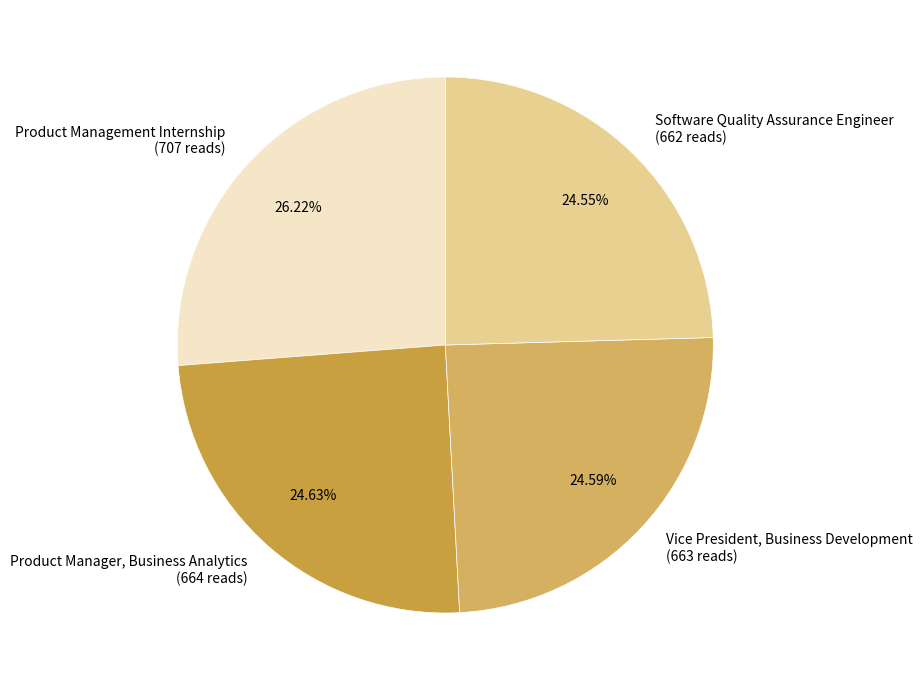

Rank the categories by value from highest to lowest.

Product Management Internship, Product Manager, Business Analytics, Vice President, Business Development, Software Quality Assurance Engineer